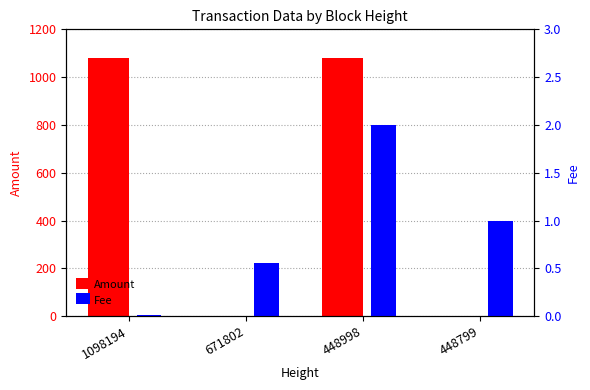

Is it true that Fee equals 2.0 at 448998?

True